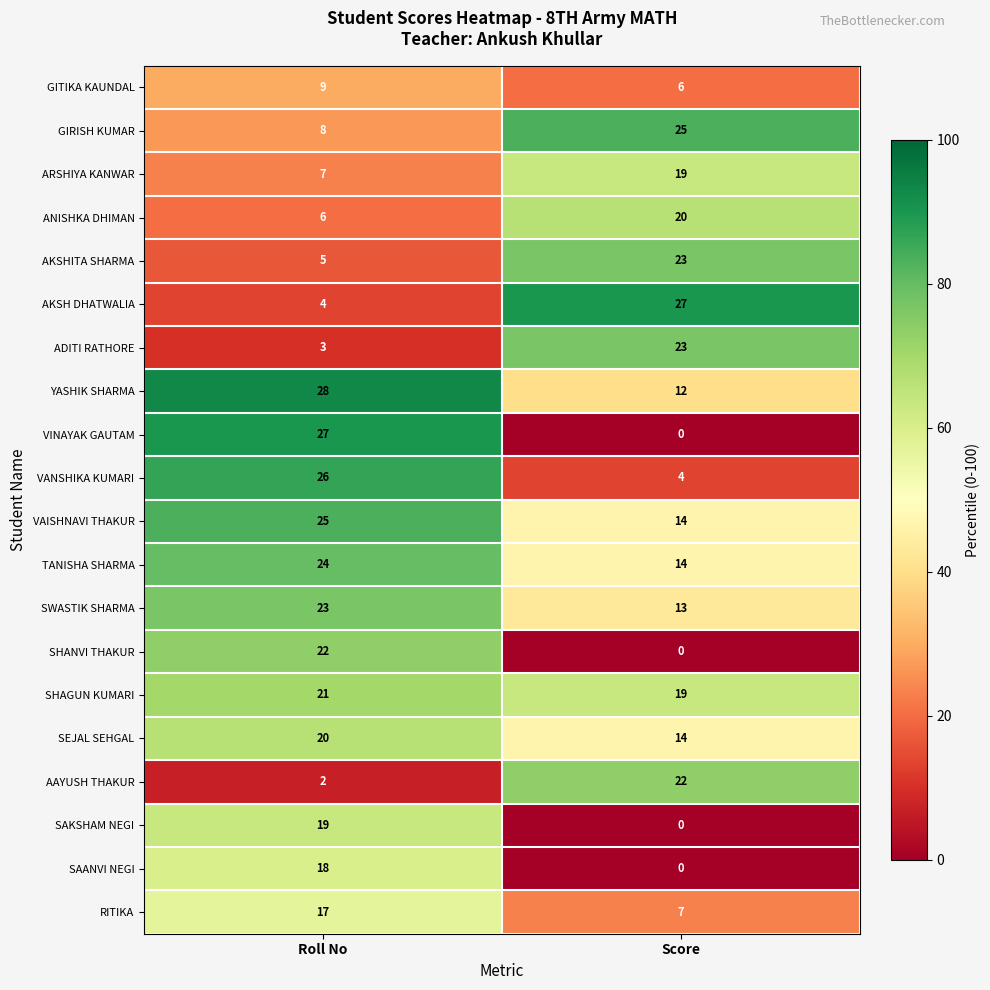

Which category has the highest value in the SHAGUN KUMARI series?

Roll No